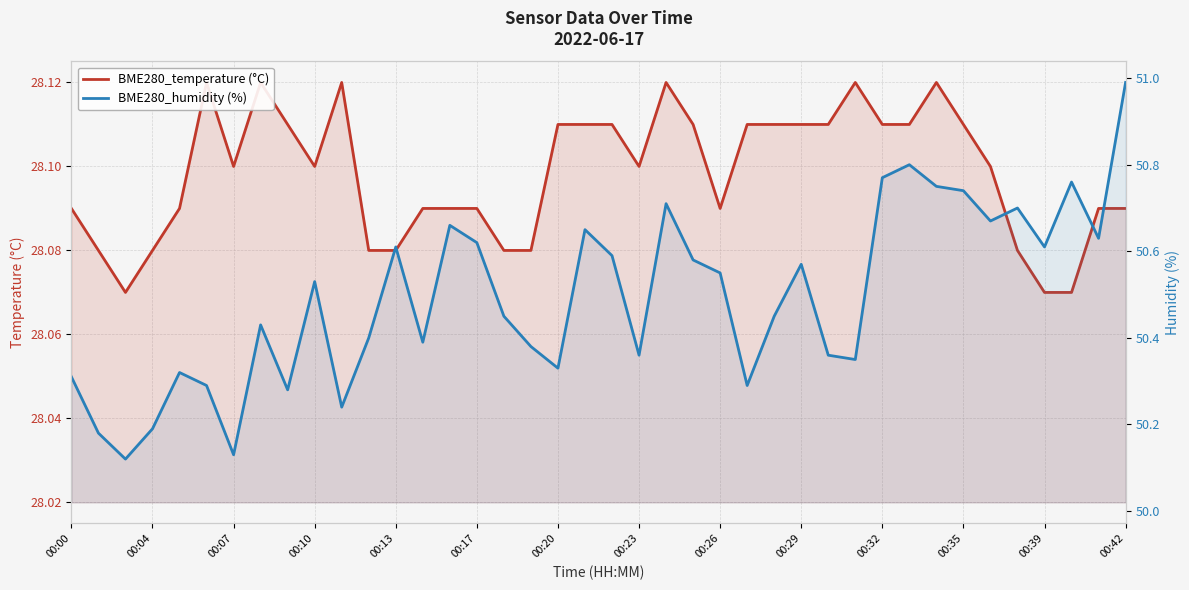

What is the sum of all BME280_humidity (%) values?

2019.7